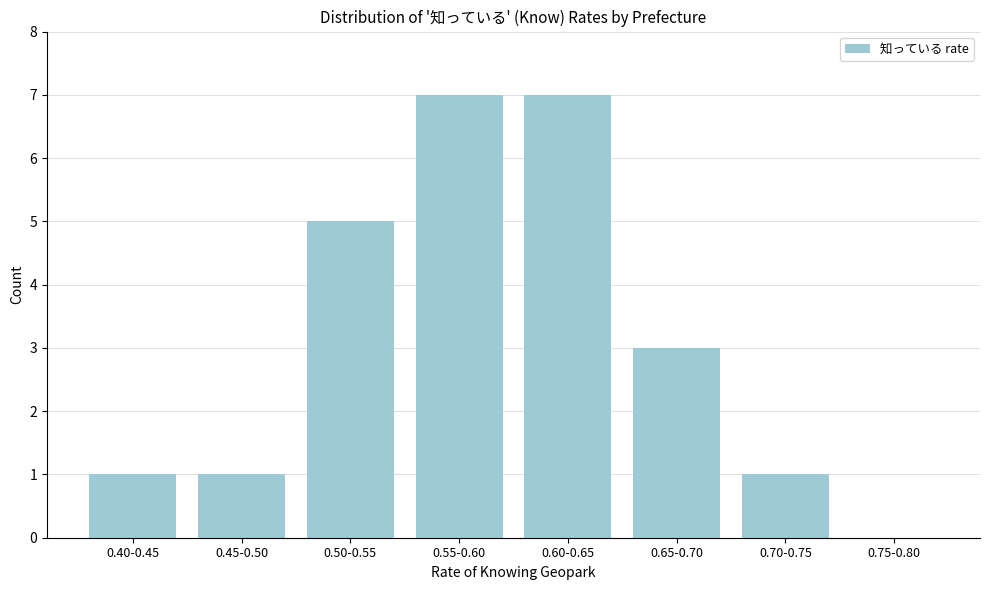

Reading left to right, list all the values displayed in this chart.

0.40-0.45=1	0.45-0.50=1	0.50-0.55=5	0.55-0.60=7	0.60-0.65=7	0.65-0.70=3	0.70-0.75=1	0.75-0.80=0